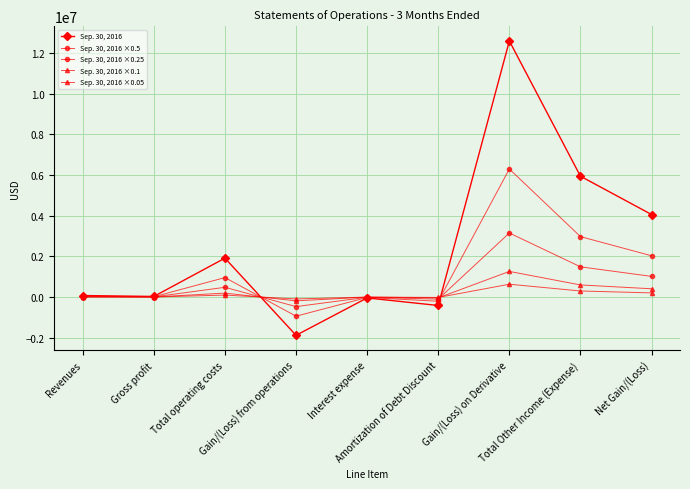

At which category is the sum across all series the highest?

Gain/(Loss) on Derivative